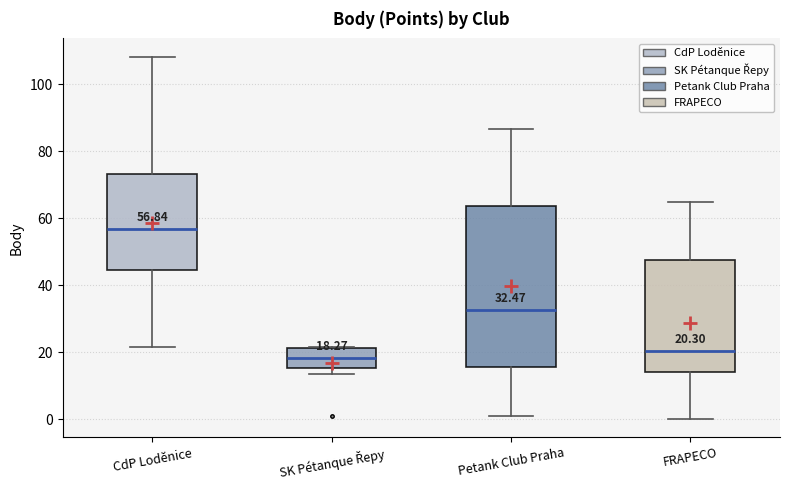

Comparing the boxes themselves (not the whiskers), which one is the tallest?

Petank Club Praha